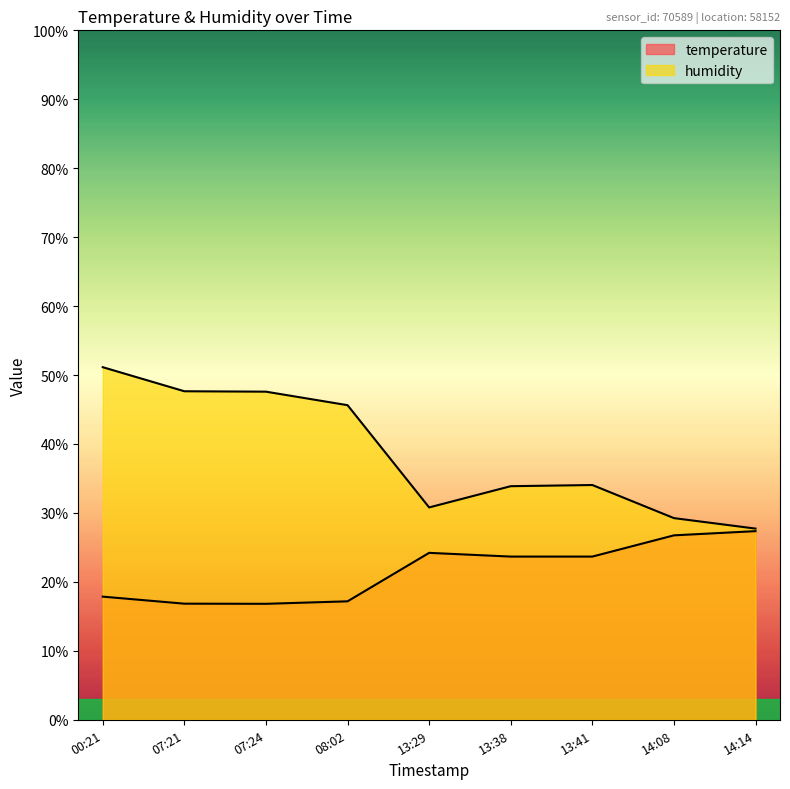

What is the difference between the maximum and minimum values in the temperature series?

10.5